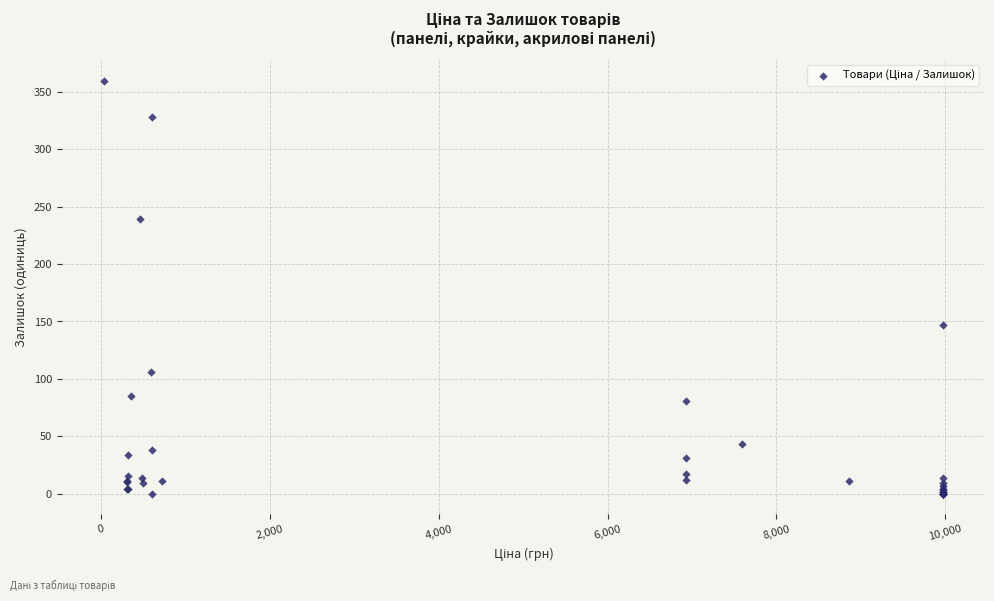

What Y value in the scatter plot is closest to 180?

147